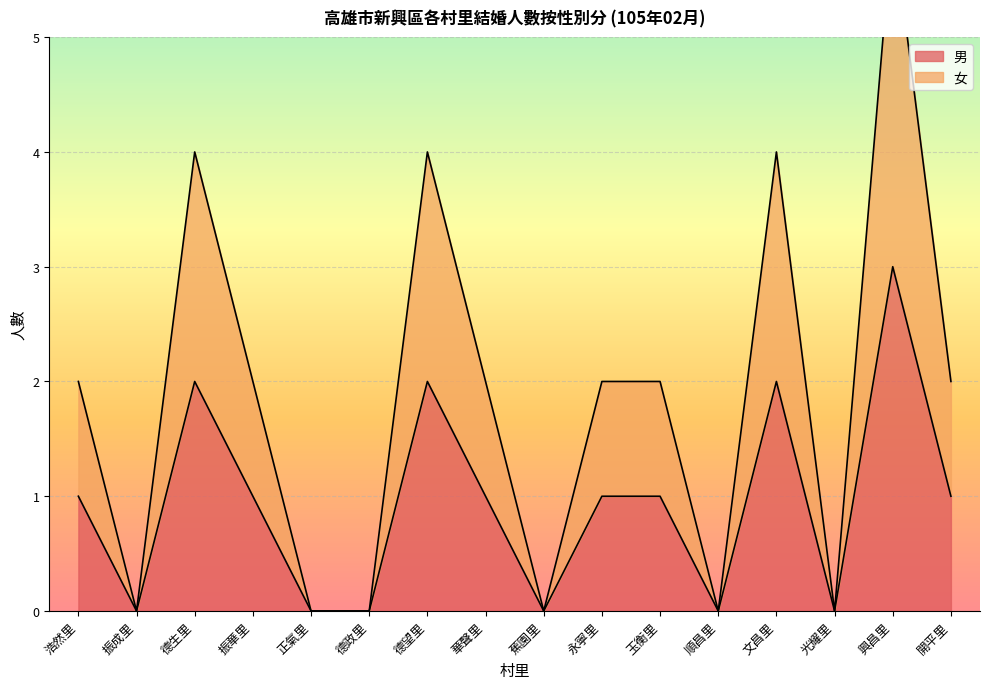

What is the average value of the 男 series?

1